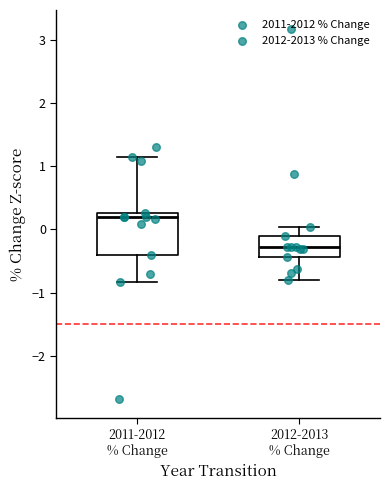

Which box is the tallest, from its lower edge to its upper edge?

2011-2012 % Change